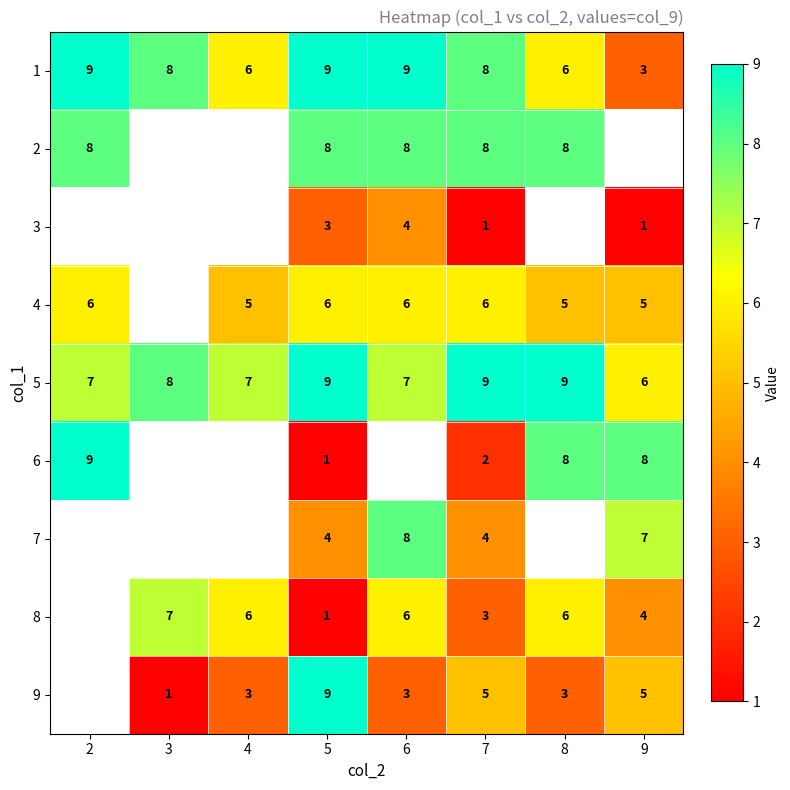

At which label does 5 reach its minimum?

9